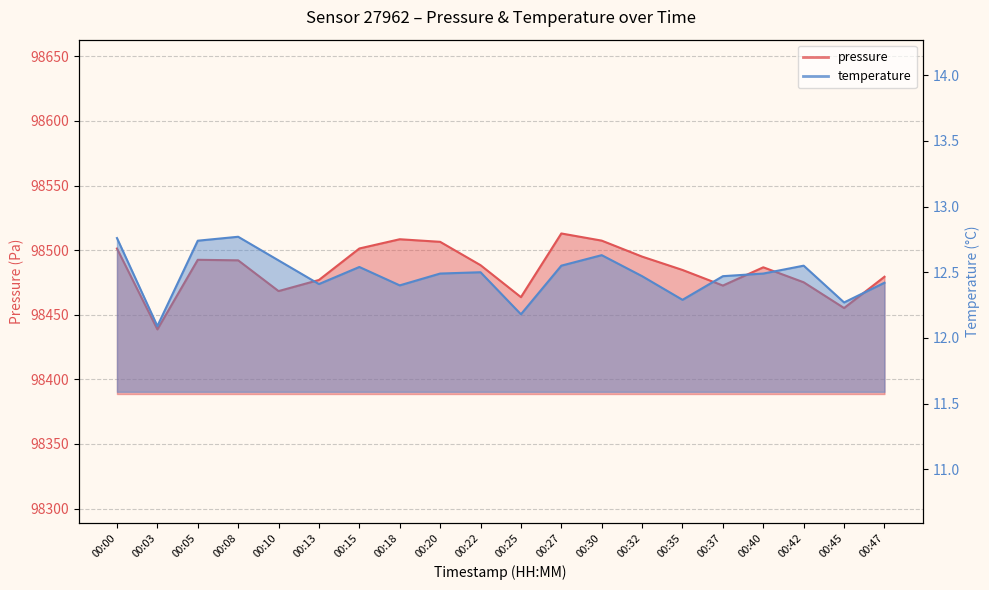

At which label is pressure closest to 98475?

00:42